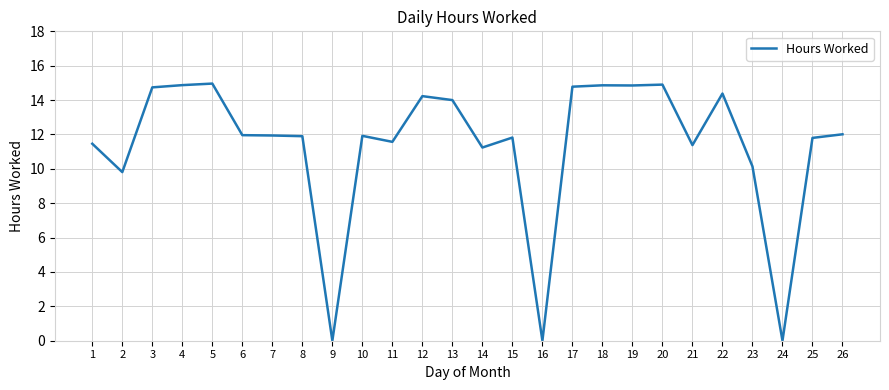

How many series are shown in this chart?

1